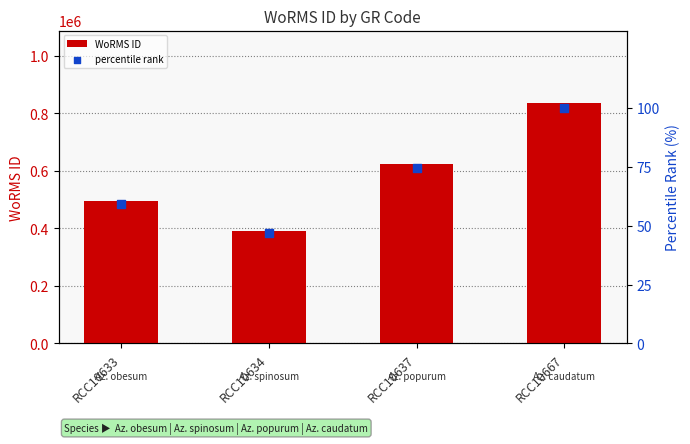

At how many categories does at least one series exceed 780397?

1